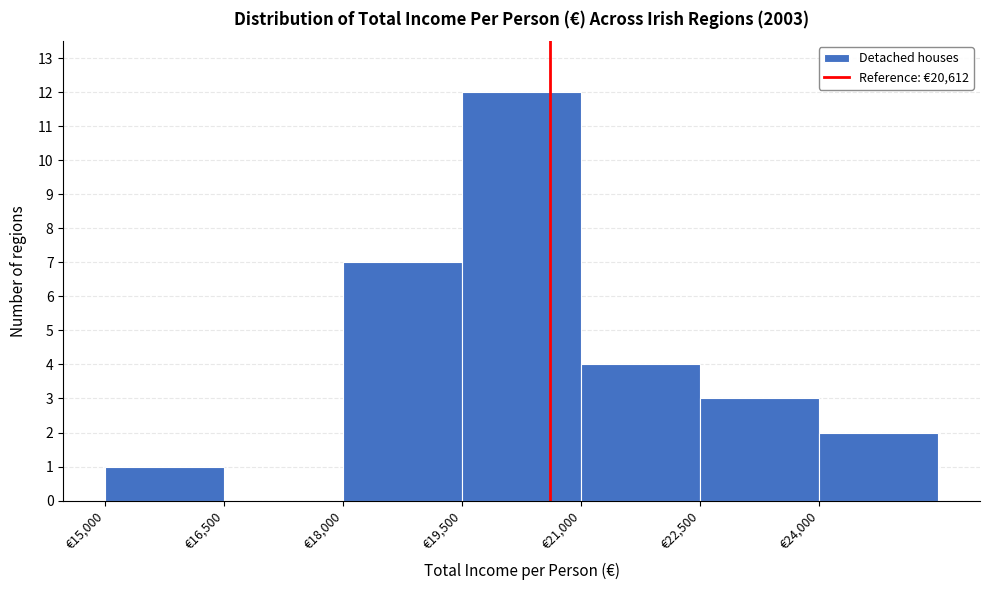

What is the height of the bar covering 15000 to 16500 on the x-axis? Neither the bar edges nor the heights are printed on the chart, so give them approximately, as read against the axes.

1